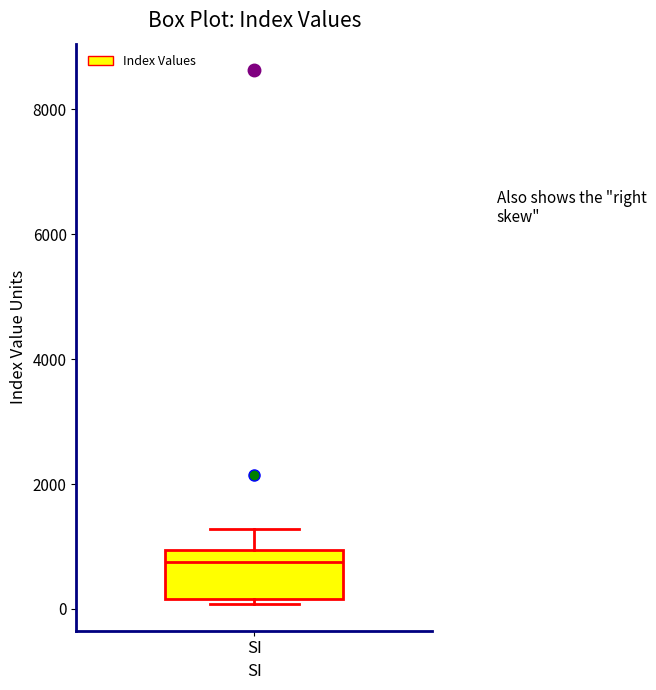

Transcribe this box plot: give where the median line is, the range the box spans, and where the two whiskers end, as read against the y-axis. The values are not printed on the chart, so give them approximately, as read against the axis.

median 800, box 200 to 1000, whiskers 0 to 1200